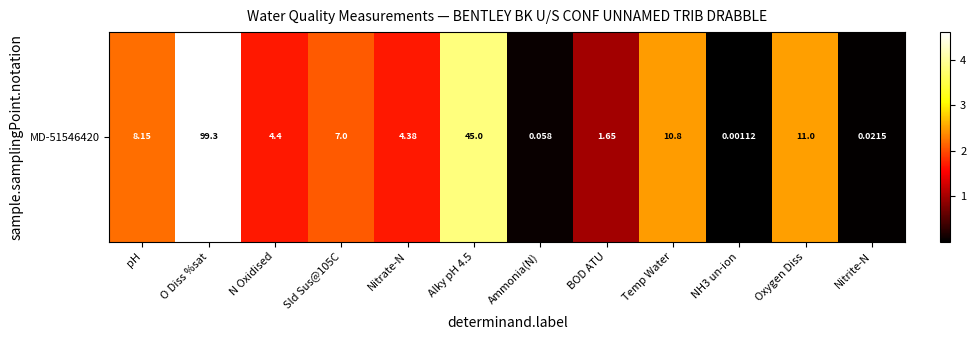

True or false: the data shows 4.5 at Oxygen Diss.

False